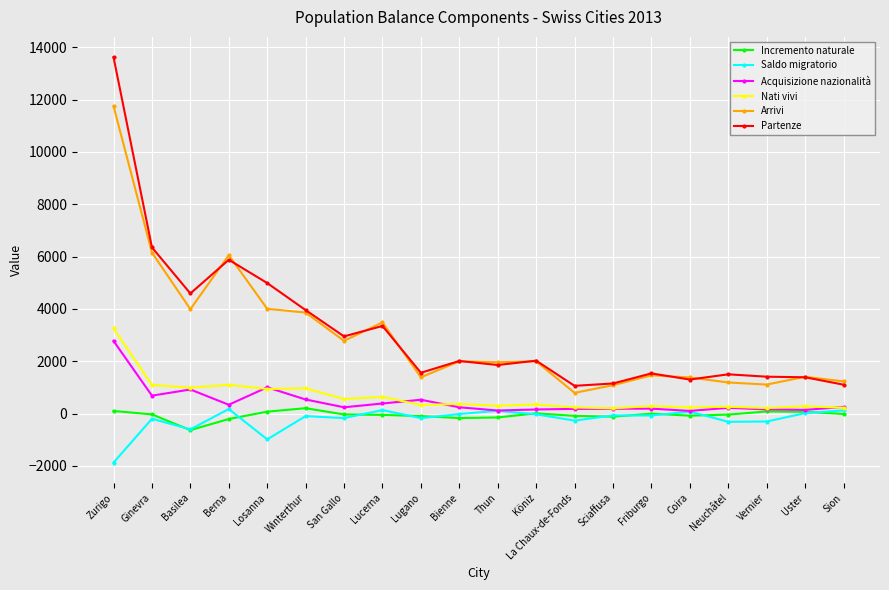

What is the label of the 13th point from the left?

La Chaux-de-Fonds